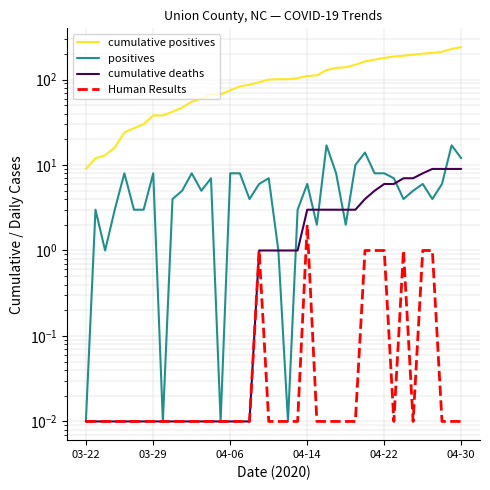

What value does the cumulative positives series have at 12?

60.0